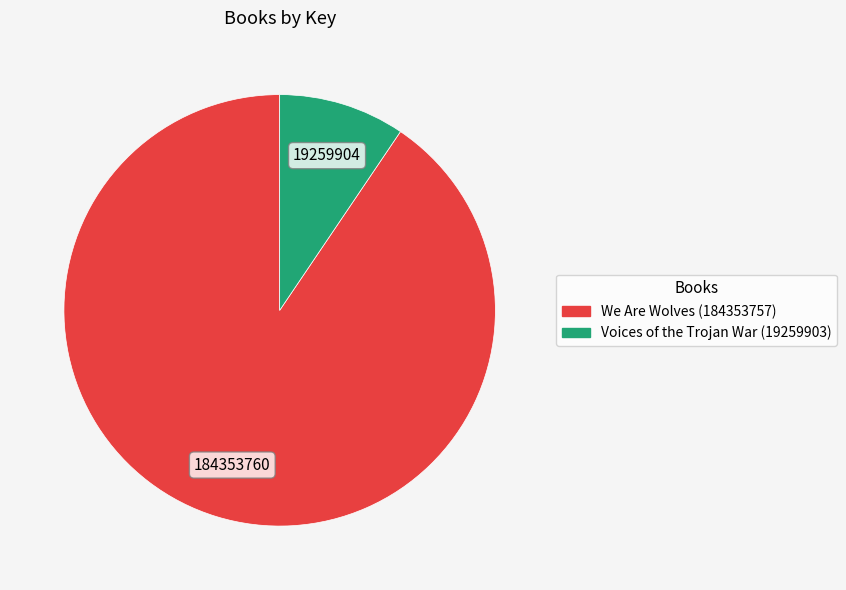

Which slice represents more than half of the pie?

We Are Wolves (184353757)